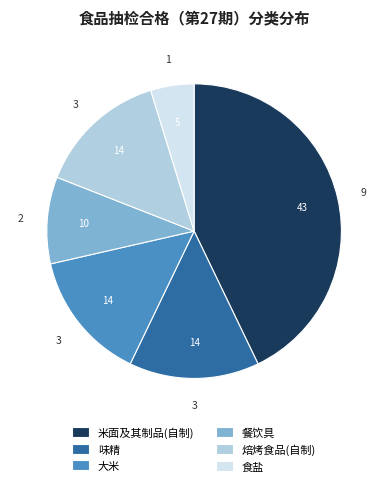

Does 食盐 represent more than half of the total?

No